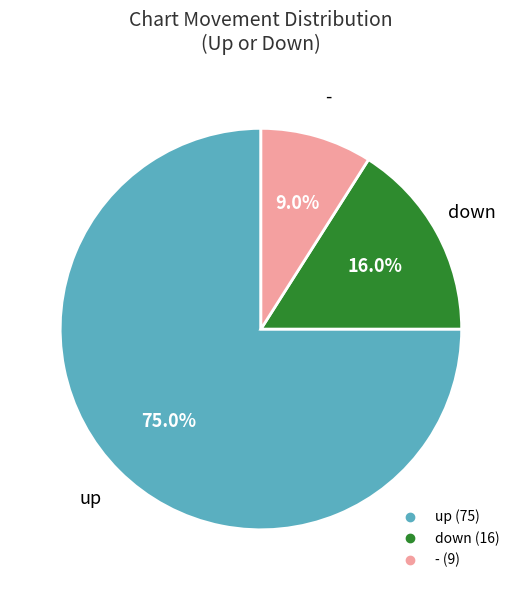

Do up and down together represent more than half of the pie?

Yes